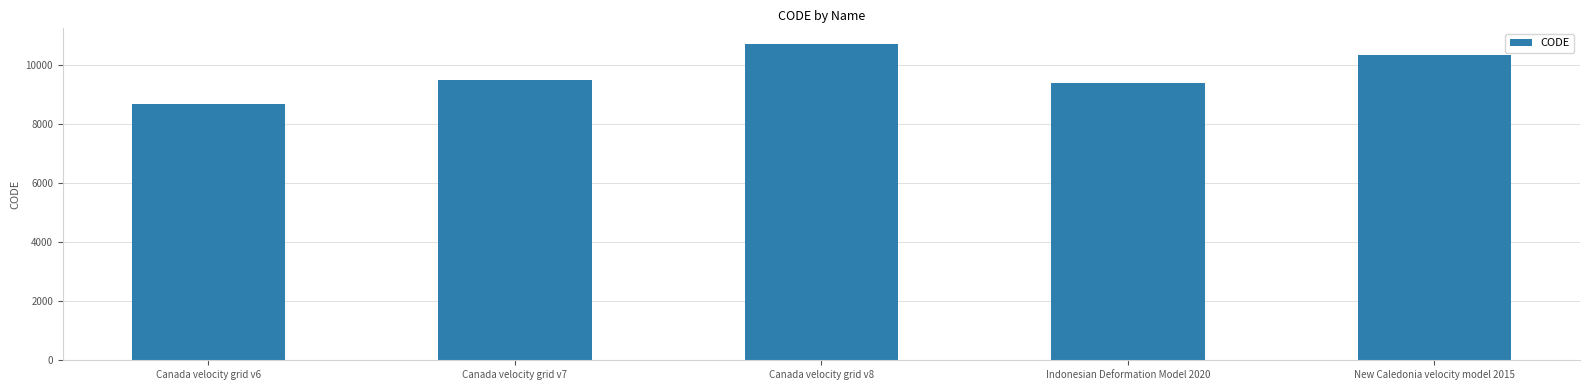

List the labels in order of value, largest first.

Canada velocity grid v8, New Caledonia velocity model 2015, Canada velocity grid v7, Indonesian Deformation Model 2020, Canada velocity grid v6